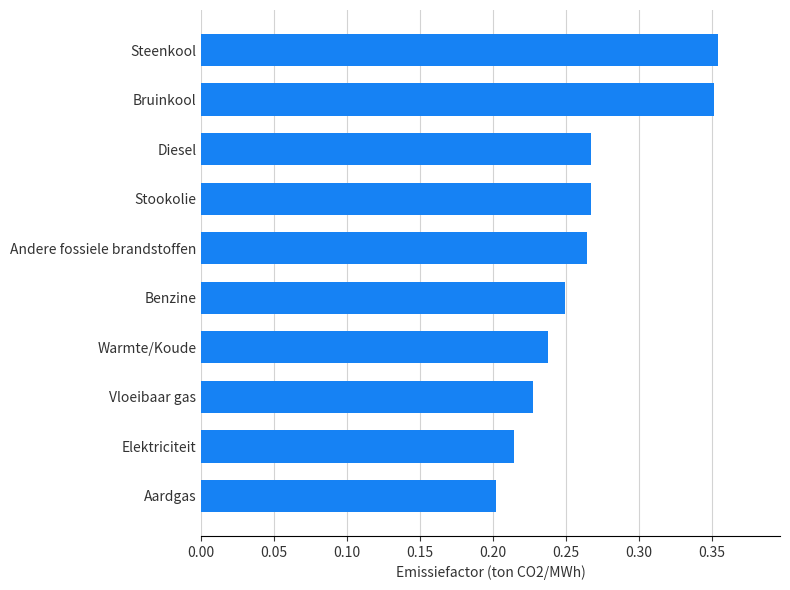

What is the change in value from Elektriciteit to Steenkool?

+0.1